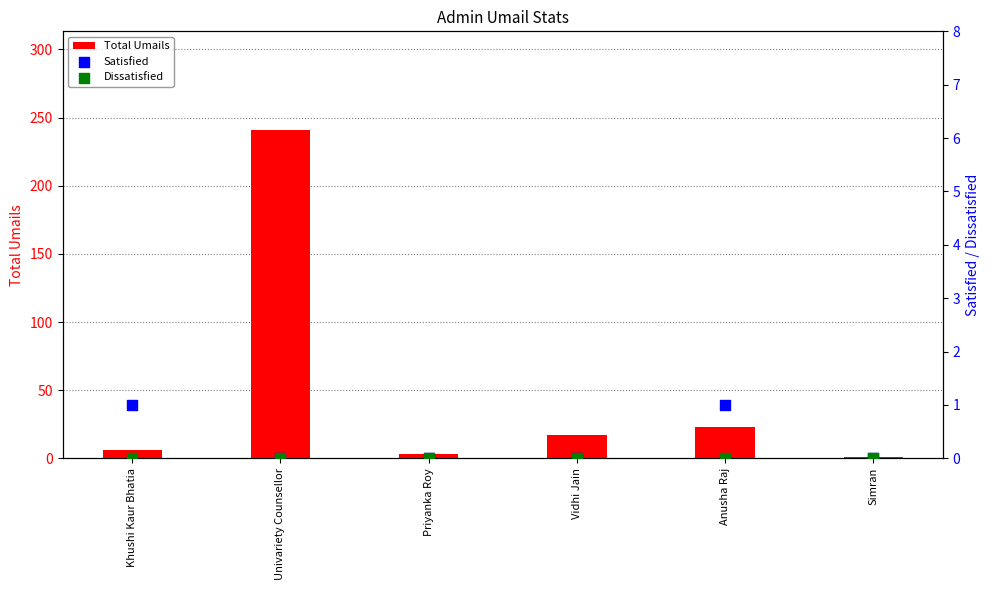

What is the total value across all series at Vidhi Jain?

17